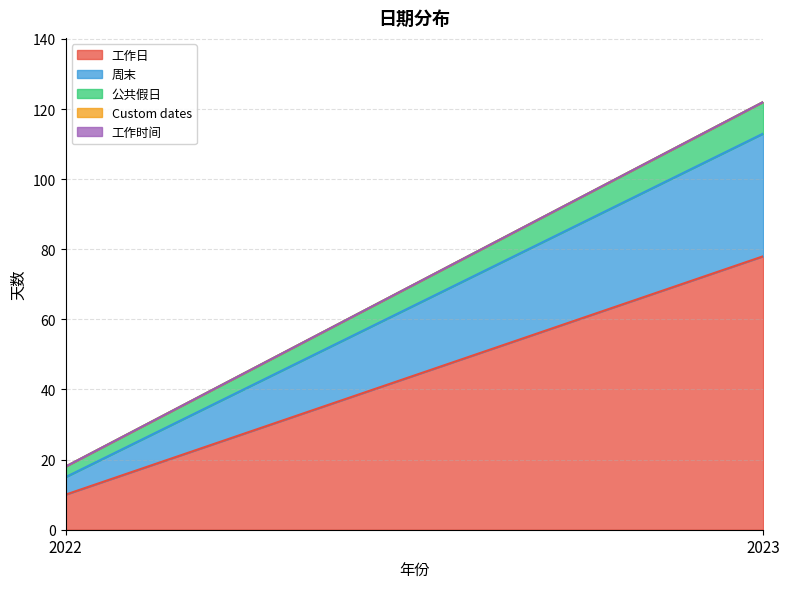

What is the maximum value shown in the chart?

78